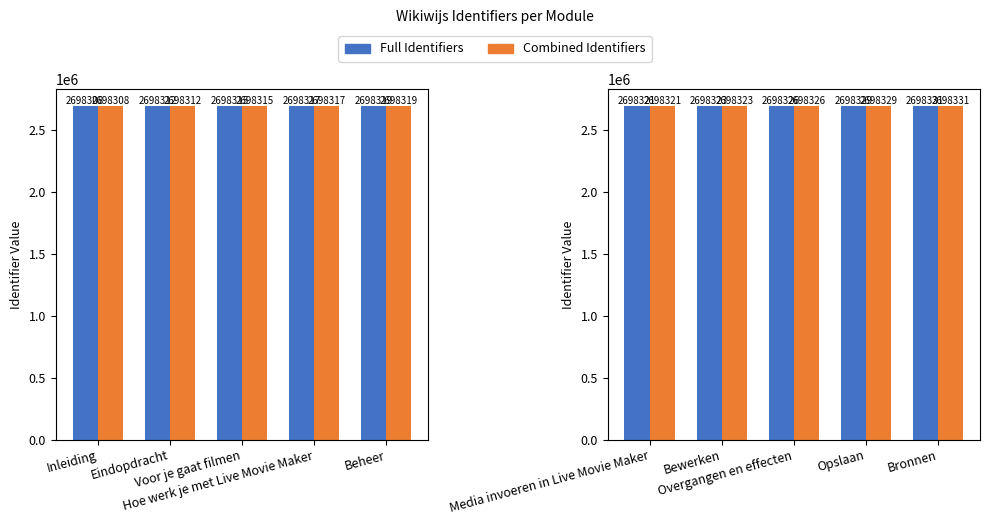

Count the Full Identifiers values in the range 2698323 to 2698329.

3